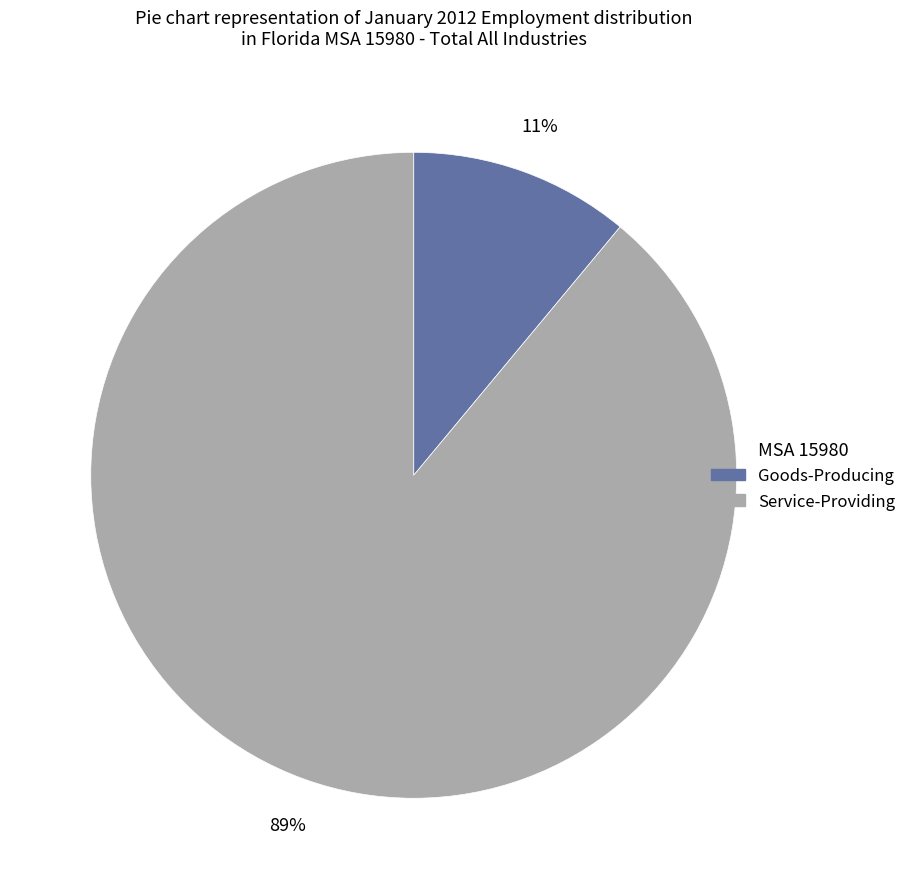

Which category has the smallest portion of the pie?

Goods-Producing